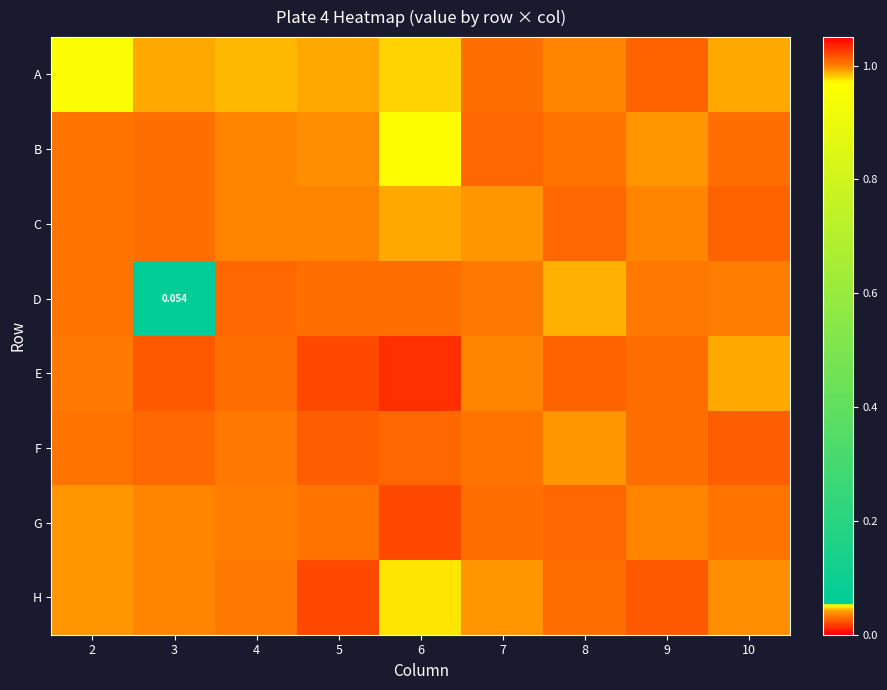

How many series are shown in this chart?

8